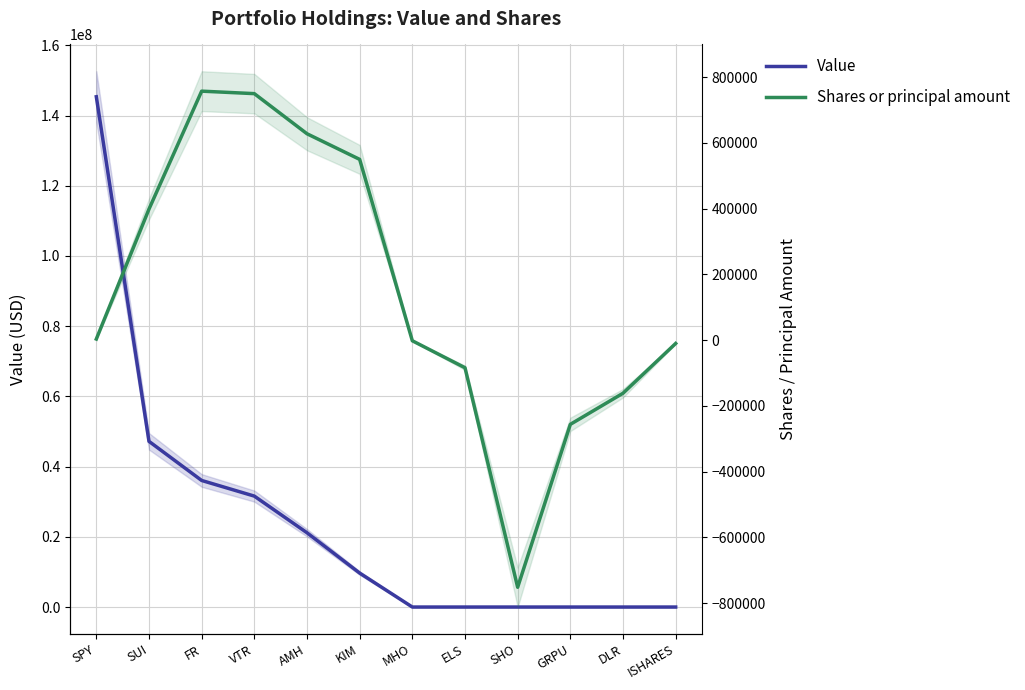

What is the highest value of the Value series?

145343200